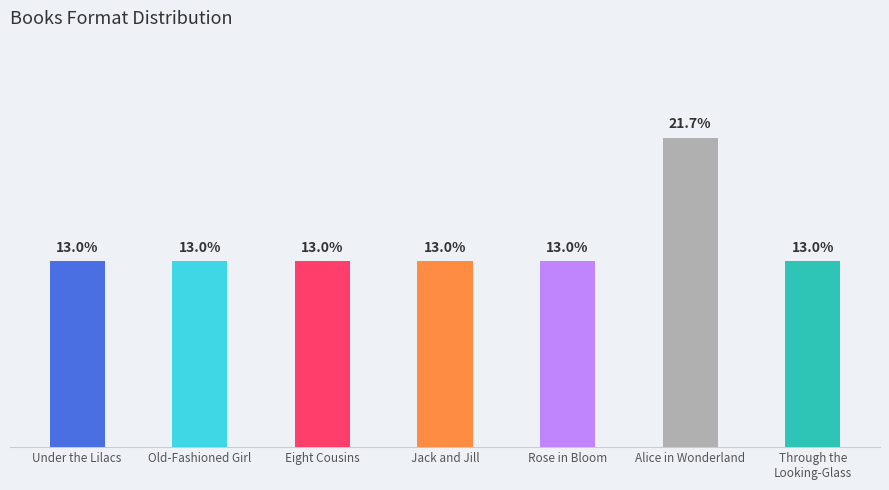

Where does the data first go above 3?

Under the Lilacs